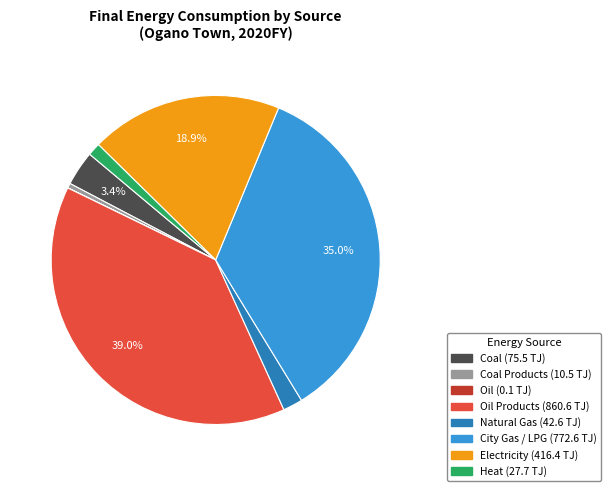

Is there any slice that represents more than half of the pie?

No